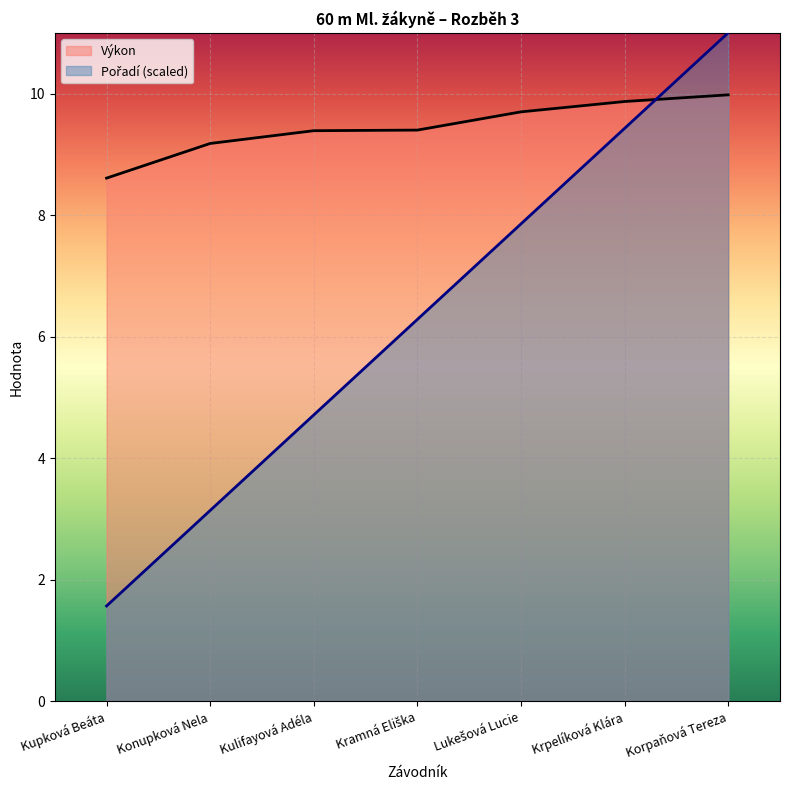

What is the greatest value displayed?

11.0